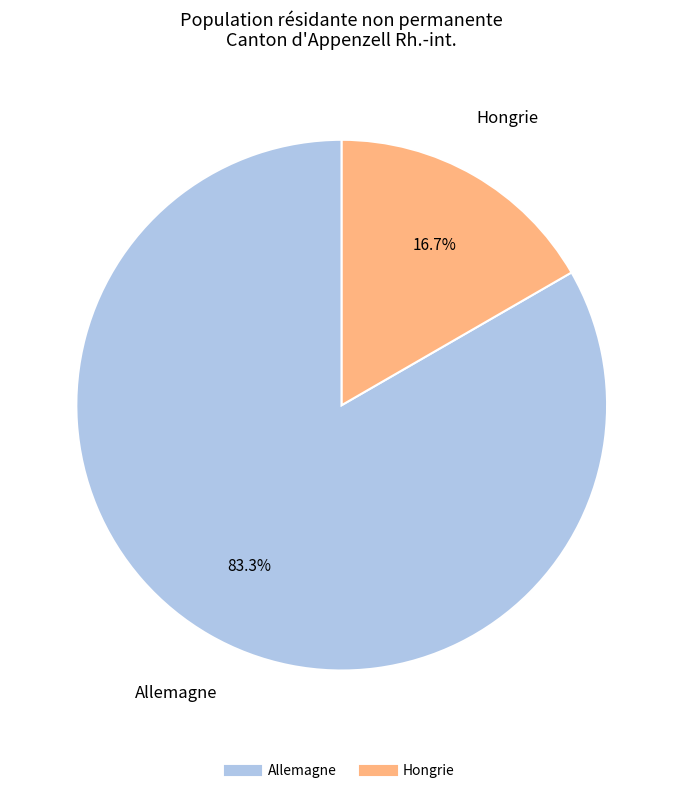

How many slices are in this pie chart?

2